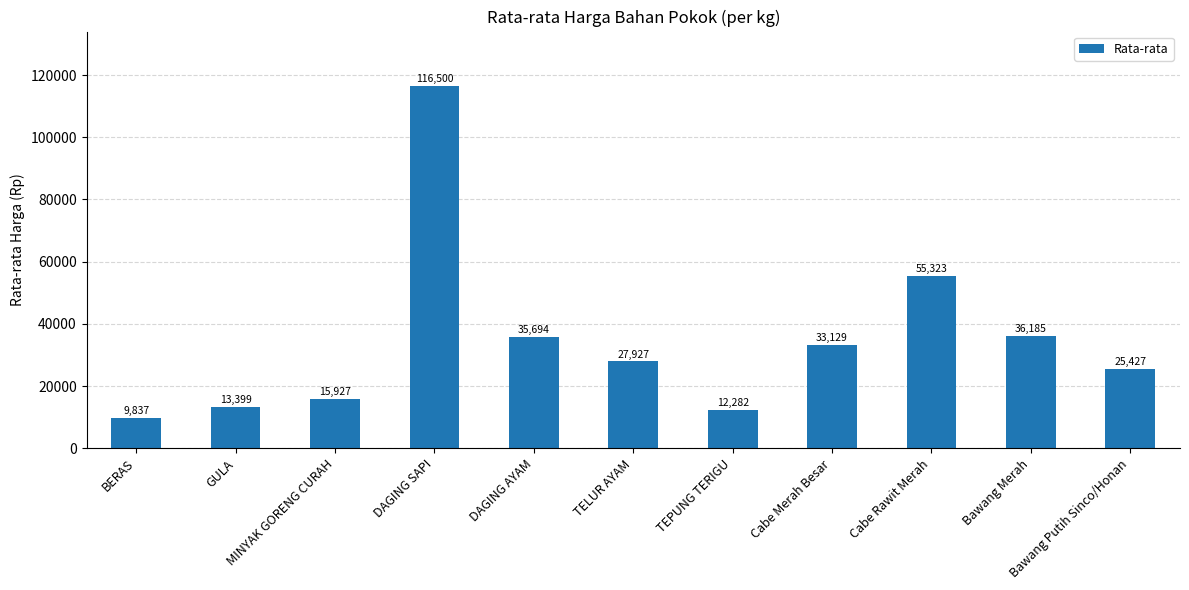

Approximately how many times larger is the value at GULA compared to TELUR AYAM?

0.5